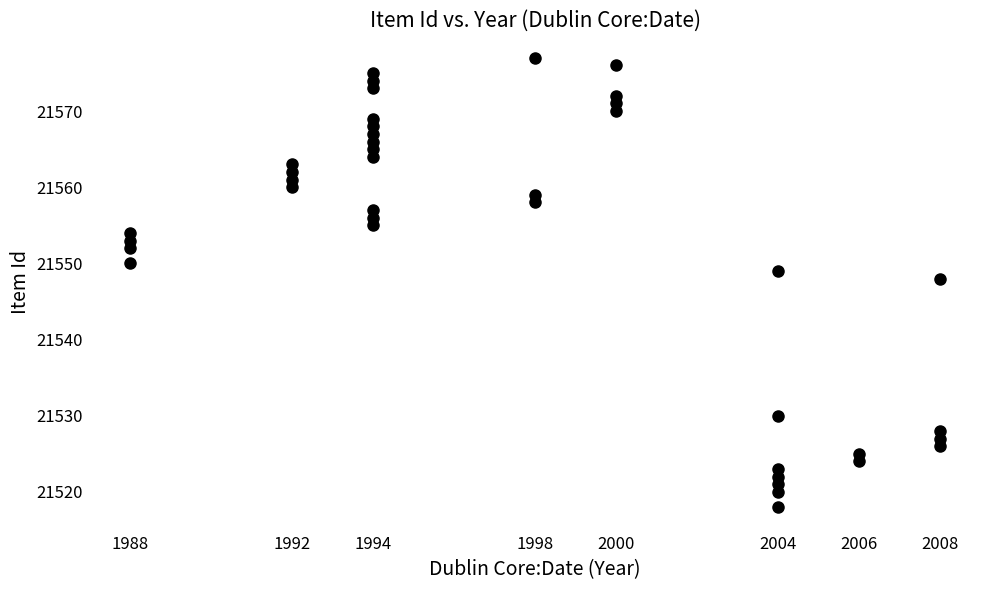

What Y value in the scatter plot is closest to 21547?

21548